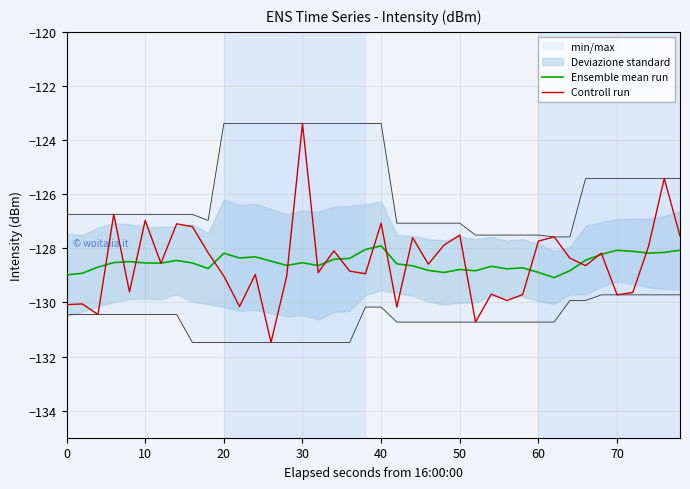

What is the lowest value of the Controll run series?

-131.5